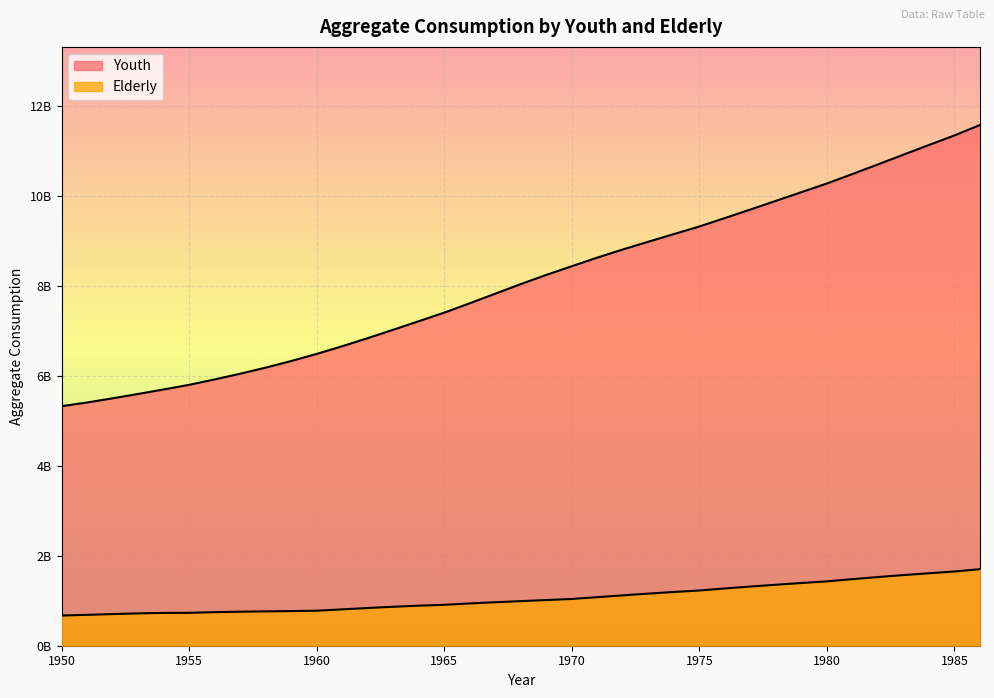

Reading left to right, transcribe all the data shown in this chart.

Youth: 1950=5326806486.0	1951=5410196074.0	1952=5502262542.1	1953=5599347725.5	1954=5699396646.2	1955=5802340416.7	1956=5922631191.5	1957=6048960500.6	1958=6184439552.1	1959=6331714920.6	1960=6489906118.4	1961=6660665656.3	1962=6840689456.9	1963=7027185954.4	1964=7216889544.9	1965=7408017500.8	1966=7616259270.1	1967=7829512867.2	1968=8042394919.6	1969=8247524943.7	1970=8440374762.5	1971=8632359753.7	1972=8812897476.4	1973=8985317216.0	1974=9155090063.8	1975=9324506832.1	1976=9511496862.7	1977=9701751173.0	1978=9894419817.5	1979=10087804304.0	1980=10280603879.5	1981=10491426334.3	1982=10705442472.3	1983=10921316749.1	1984=11136902063.2	1985=11349989297.2	1986=11581668954.1
Elderly: 1950=671213205.8	1951=686819429.5	1952=703664277.1	1953=719460003.1	1954=729673015.8	1955=731517975.1	1956=746473456.7	1957=756714506.1	1958=763855927.8	1959=770741575.9	1960=778864490.6	1961=808689057.0	1962=838584947.4	1963=866658901.7	1964=890790874.3	1965=909957343.9	1966=940516184.8	1967=967316408.4	1968=991778221.7	1969=1015638535.5	1970=1039831884.3	1971=1079959932.7	1972=1120116841.0	1973=1159059919.5	1974=1195406584.1	1975=1228517398.3	1976=1273616595.6	1977=1316129955.7	1978=1356371954.2	1979=1394703496.9	1980=1431393134.8	1981=1480897267.4	1982=1527482540.4	1983=1571087985.5	1984=1612031888.2	1985=1650751909.9	1986=1703015395.4